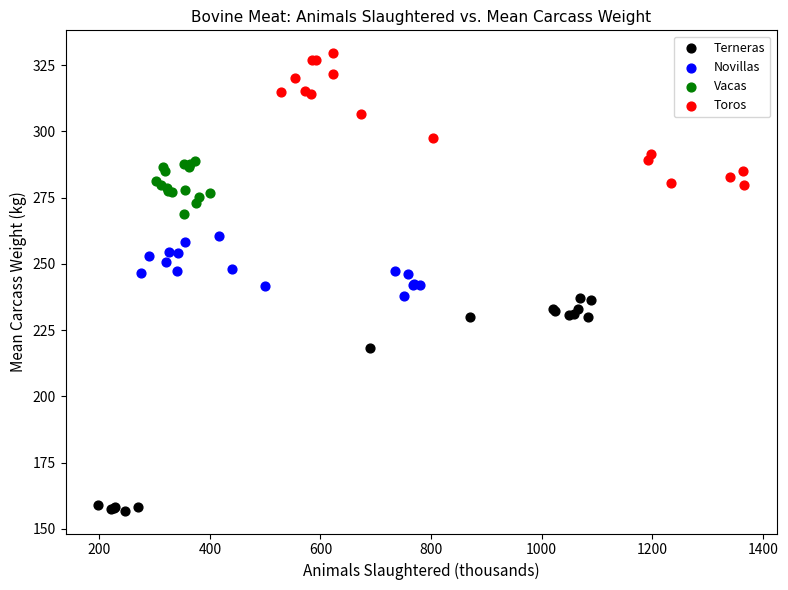

Which series contains the lowest Y value?

Terneras